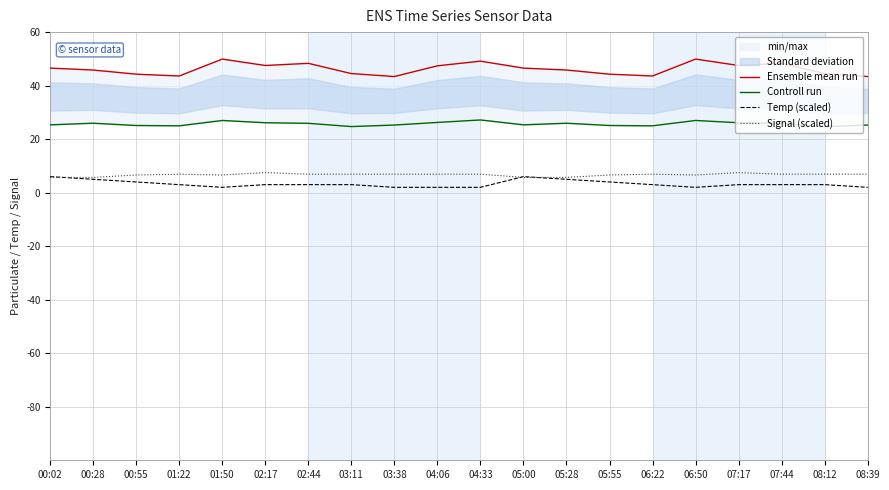

Which label corresponds to the largest value in the chart?

01:50